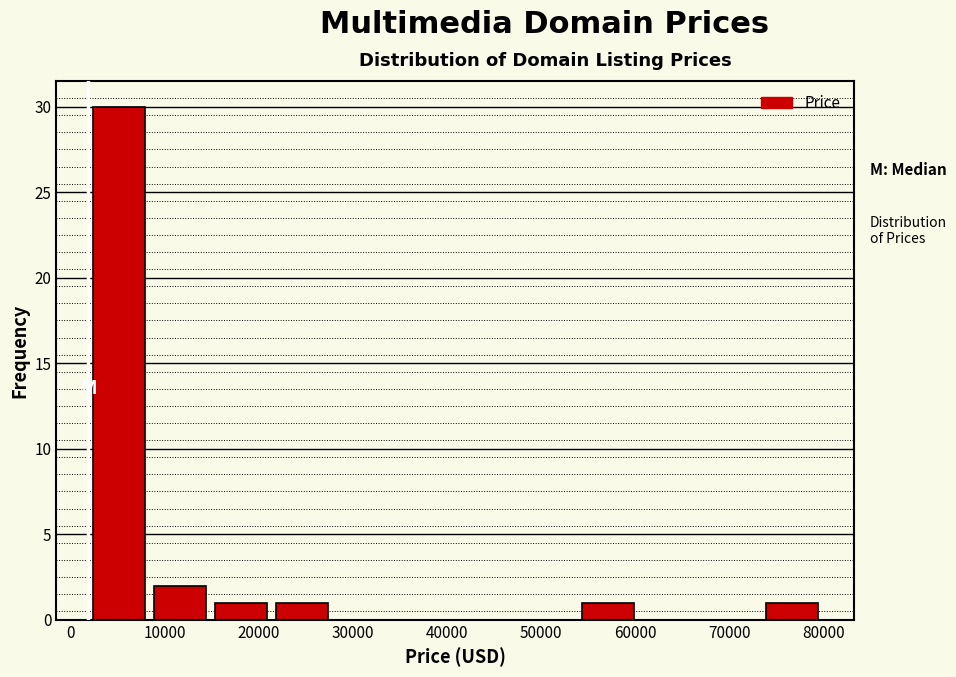

Reading left to right, list every bar in this chart as the range it spans on the x-axis followed by its height. Neither the bar edges nor the heights are printed on the chart, so give them approximately, as read against the axes.

2000 to 8000: 30
8000 to 15000: 2
15000 to 21000: 1
21000 to 28000: 1
28000 to 34000: 0
34000 to 41000: 0
41000 to 47000: 0
47000 to 54000: 0
54000 to 60000: 1
60000 to 67000: 0
67000 to 73000: 0
73000 to 80000: 1